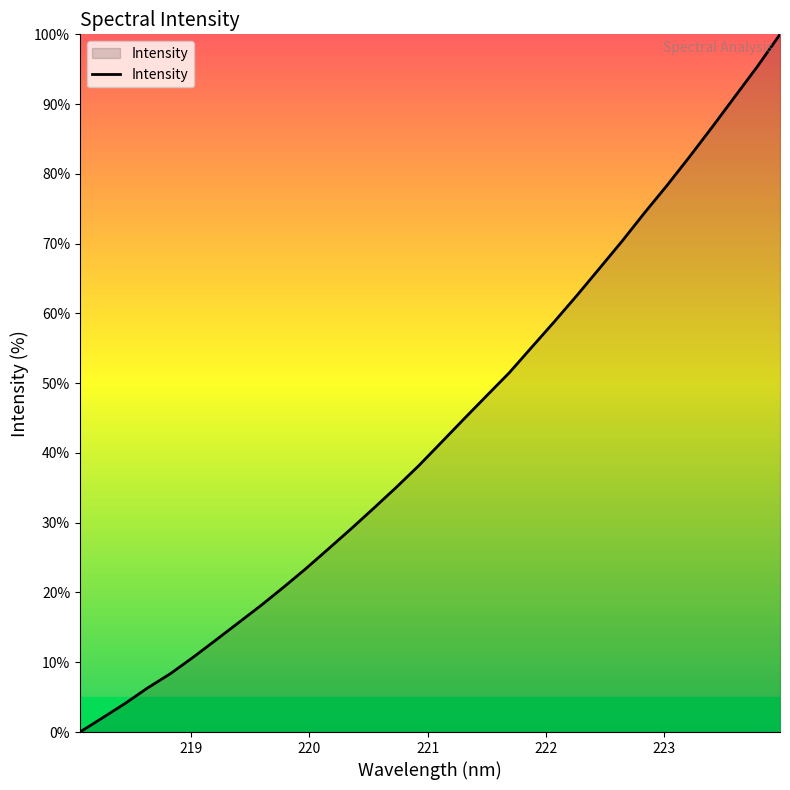

Count the number of data series in this chart.

1